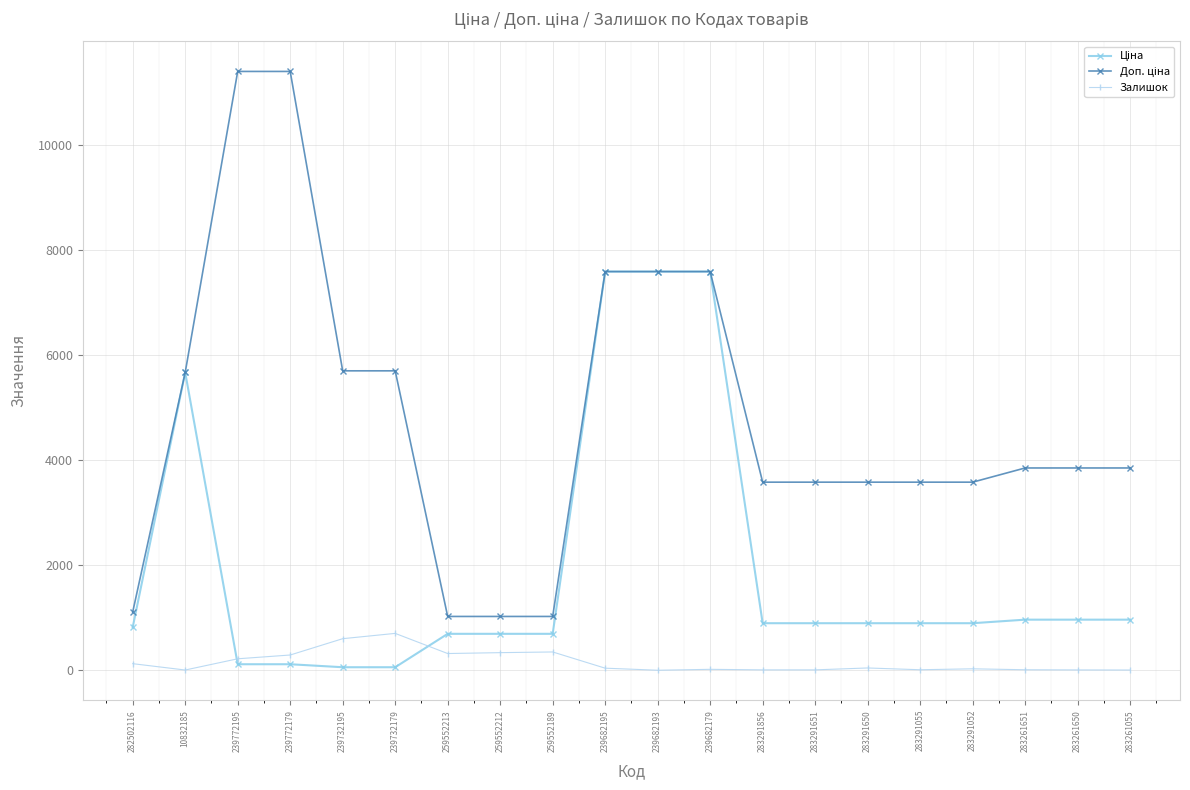

What is the difference between the highest and lowest values at 259552213?

706.6